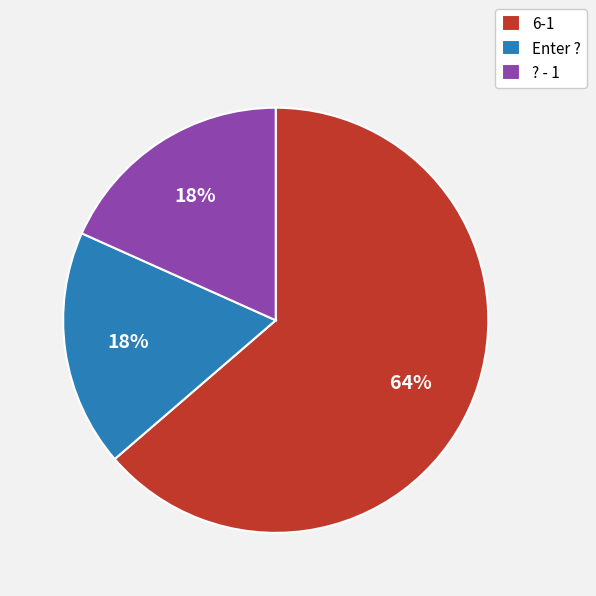

Which category has the biggest portion of the pie?

6-1